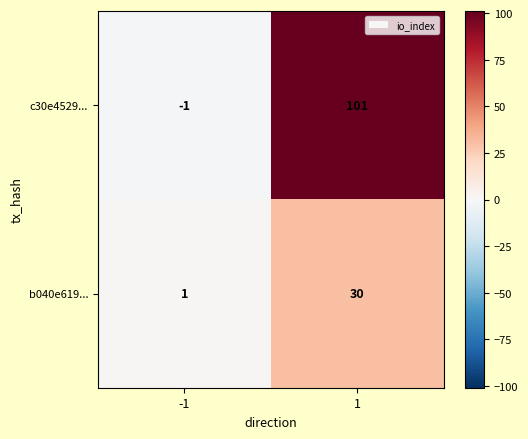

True or false: b040e619... has a value of 1 at -1.

True